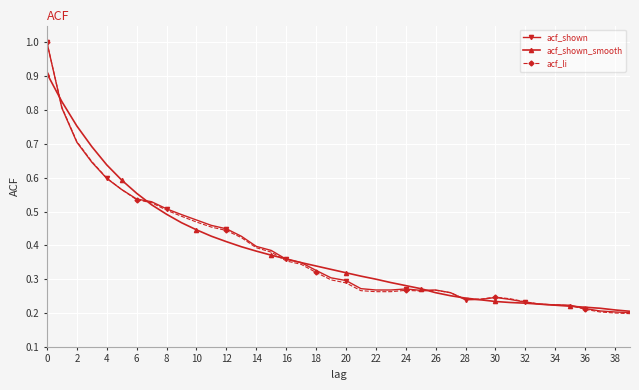

In acf_shown, how many points are higher than both neighbors (excluding endpoints)?

3